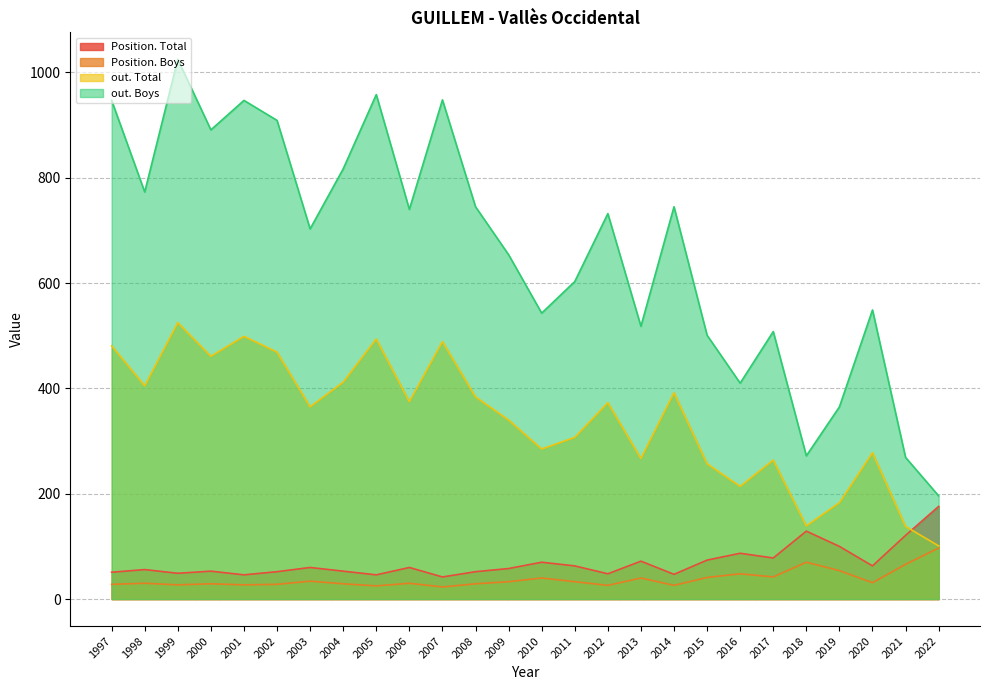

How many data points in Position. Total are above 60?

11